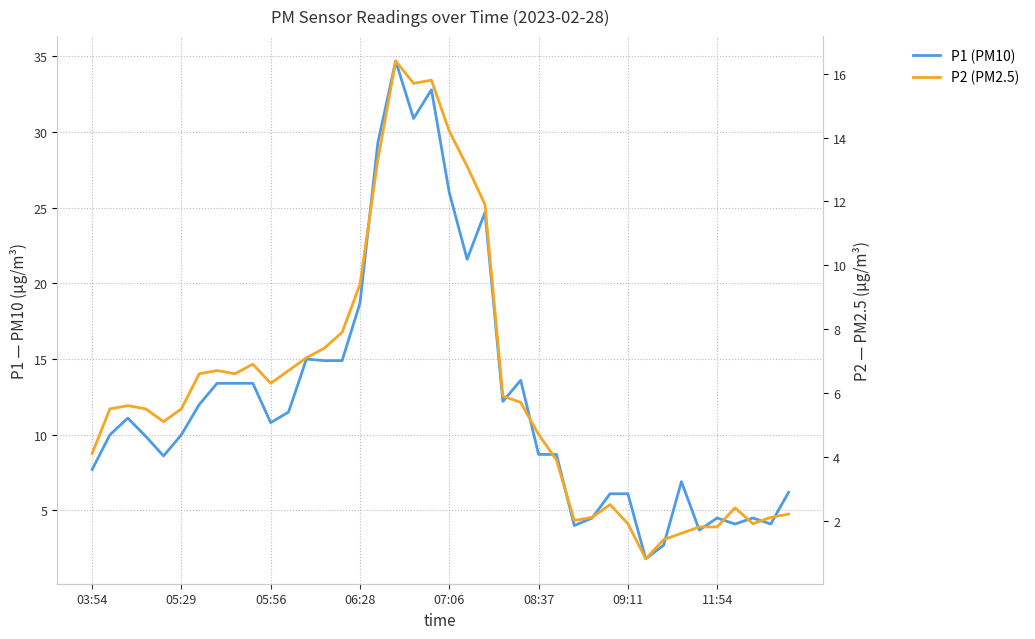

The P1 (PM10) series shows 5.6 at 26. True or false?

False